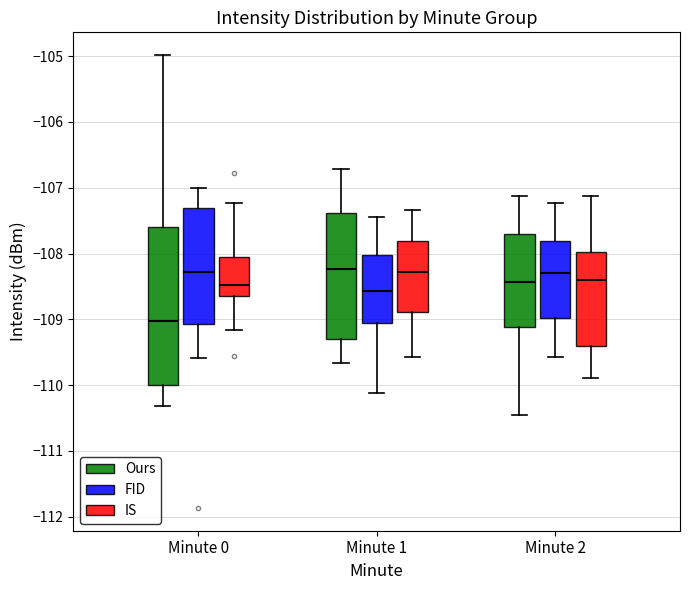

Comparing the boxes themselves (not the whiskers), which one is the tallest?

Minute 0 (Ours)